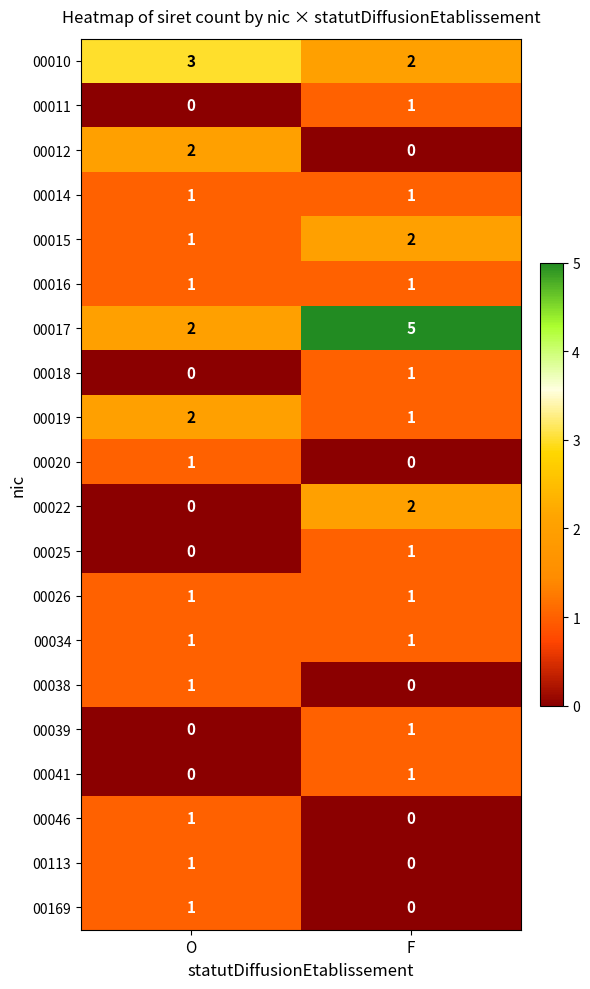

What is the maximum value shown in the chart?

5